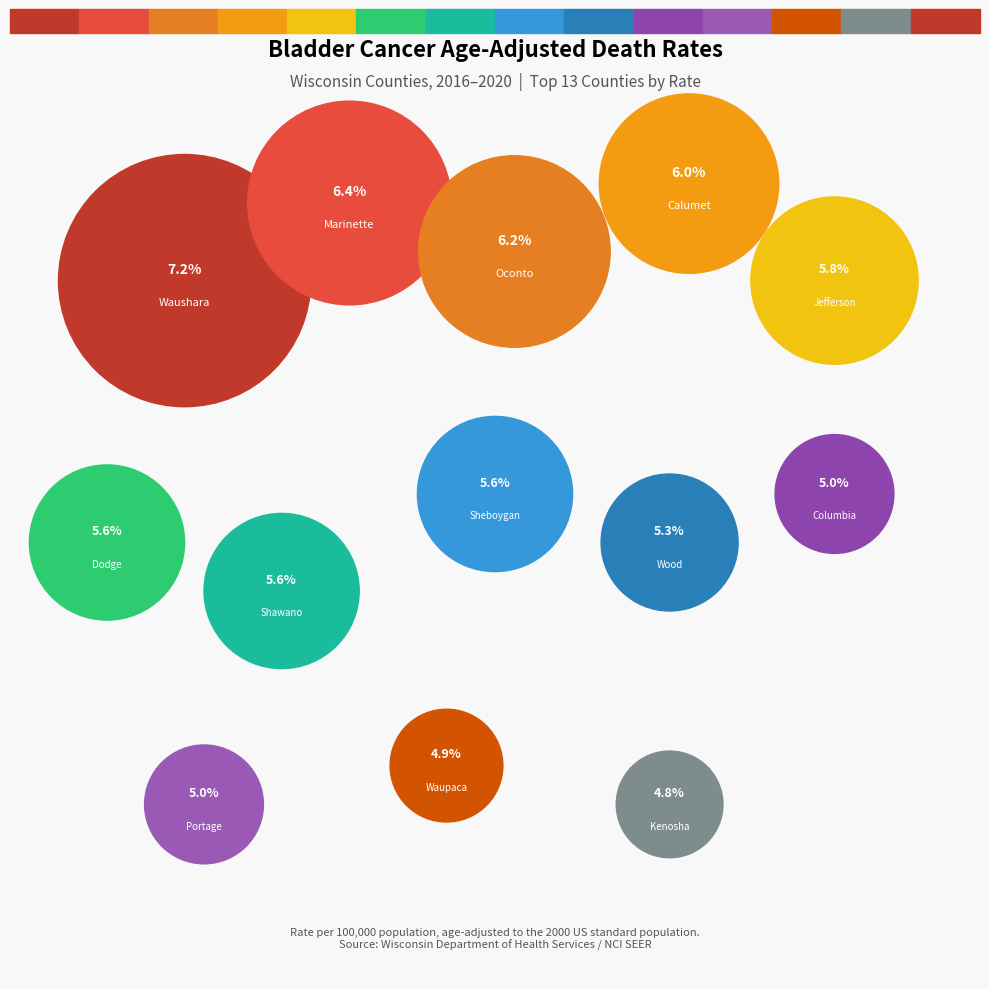

To the nearest percent, what is the average slice percentage?

8%